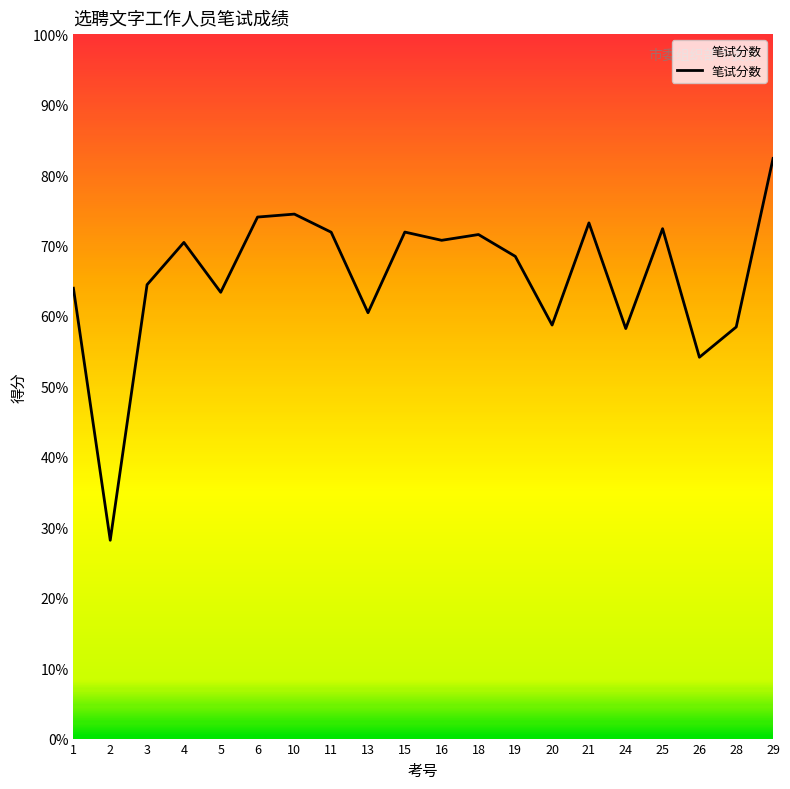

Is this an area chart (filled region under the line)?

No